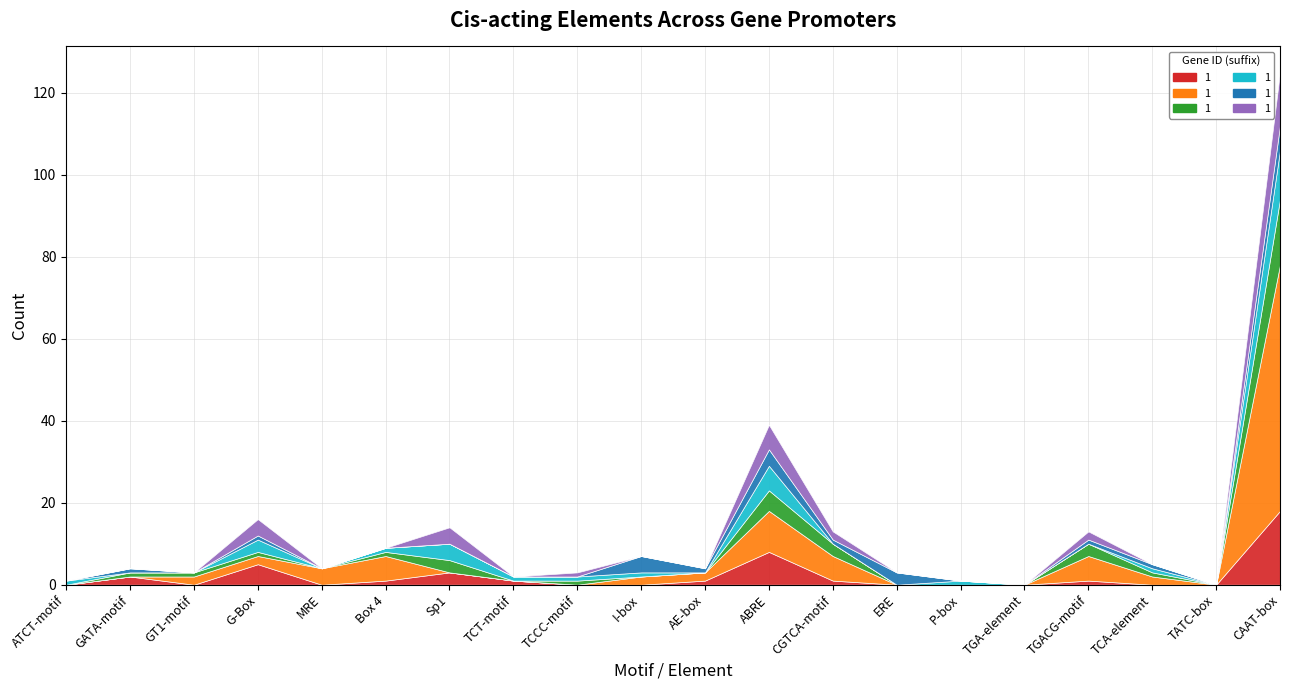

How many interior local peaks does the HORVU.MOREX.r2.4HG0278990.1 series have?

5